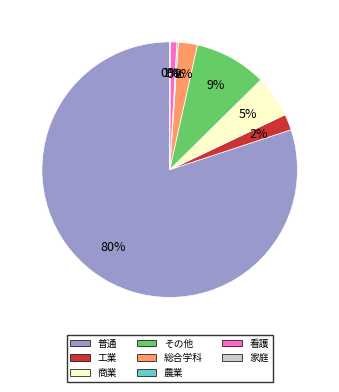

To the nearest percent, what is the difference between the 総合学科 and 商業 slice percentages?

3%